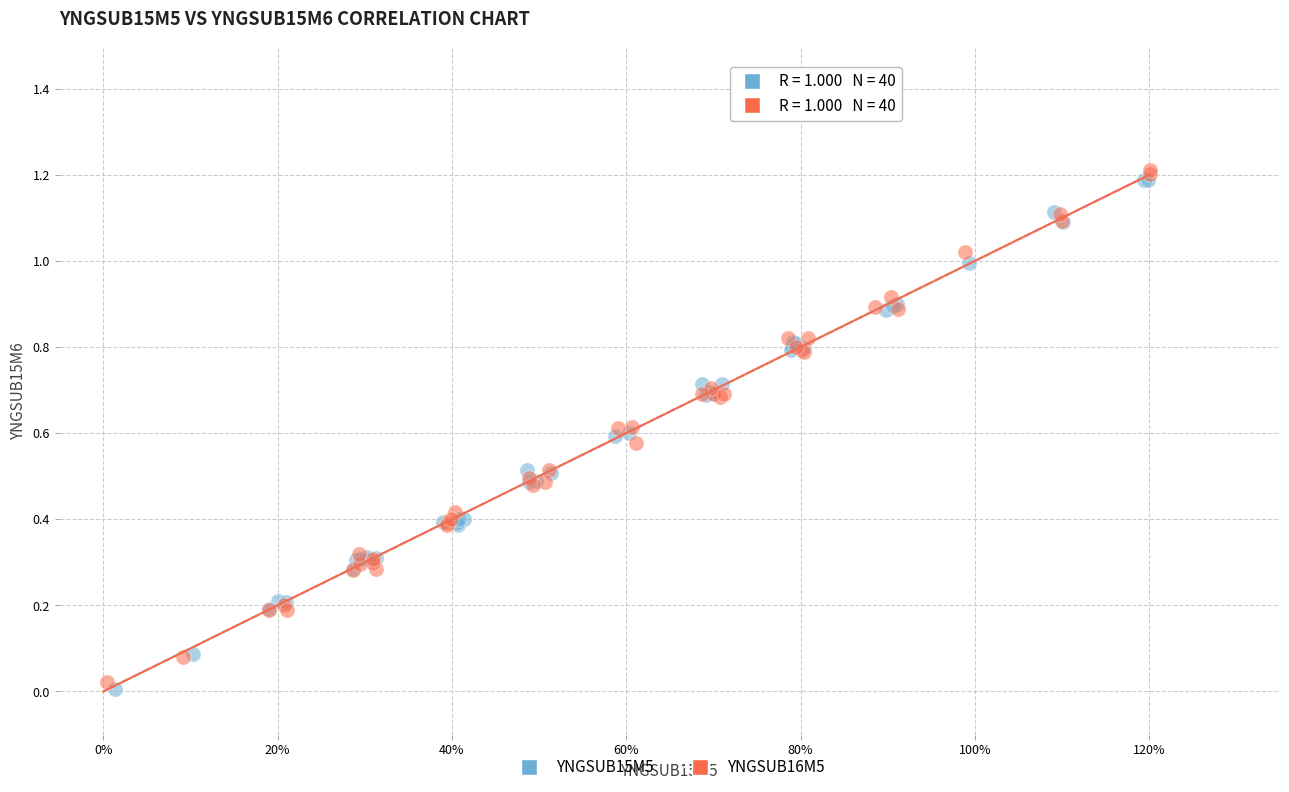

What are all the series names shown in the legend?

YNGSUB15M5, YNGSUB16M5